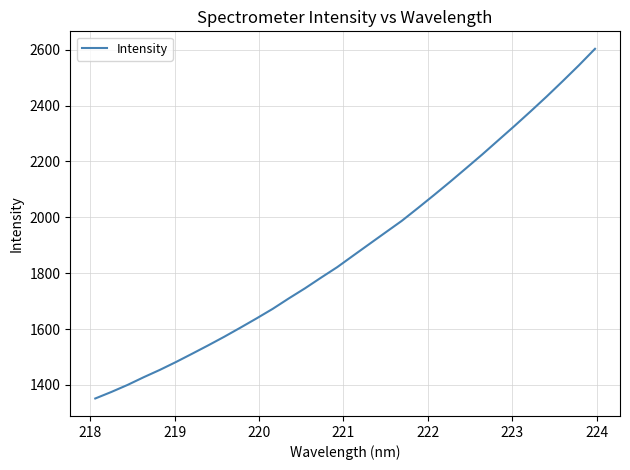

Is this an area chart (filled region under the line)?

No